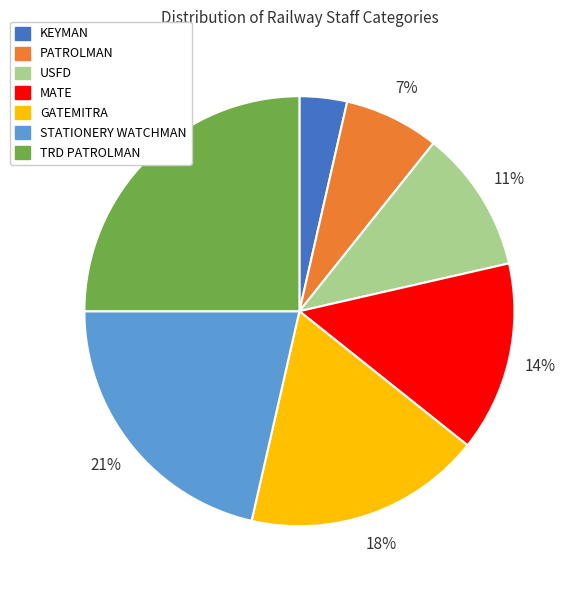

To the nearest percent, what is the combined percentage of MATE and PATROLMAN?

21%